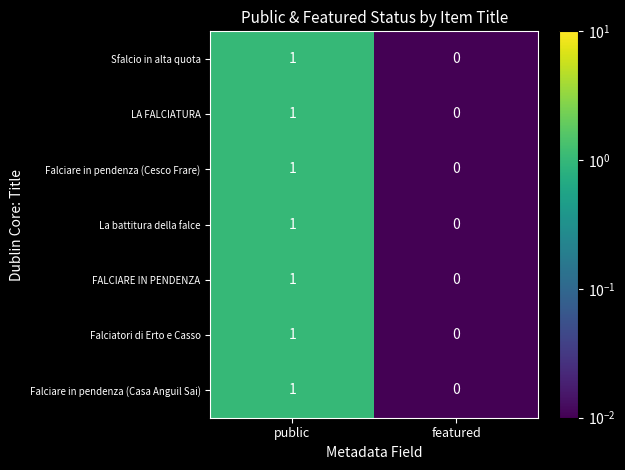

Rank the categories by FALCIARE IN PENDENZA value from highest to lowest.

public, featured